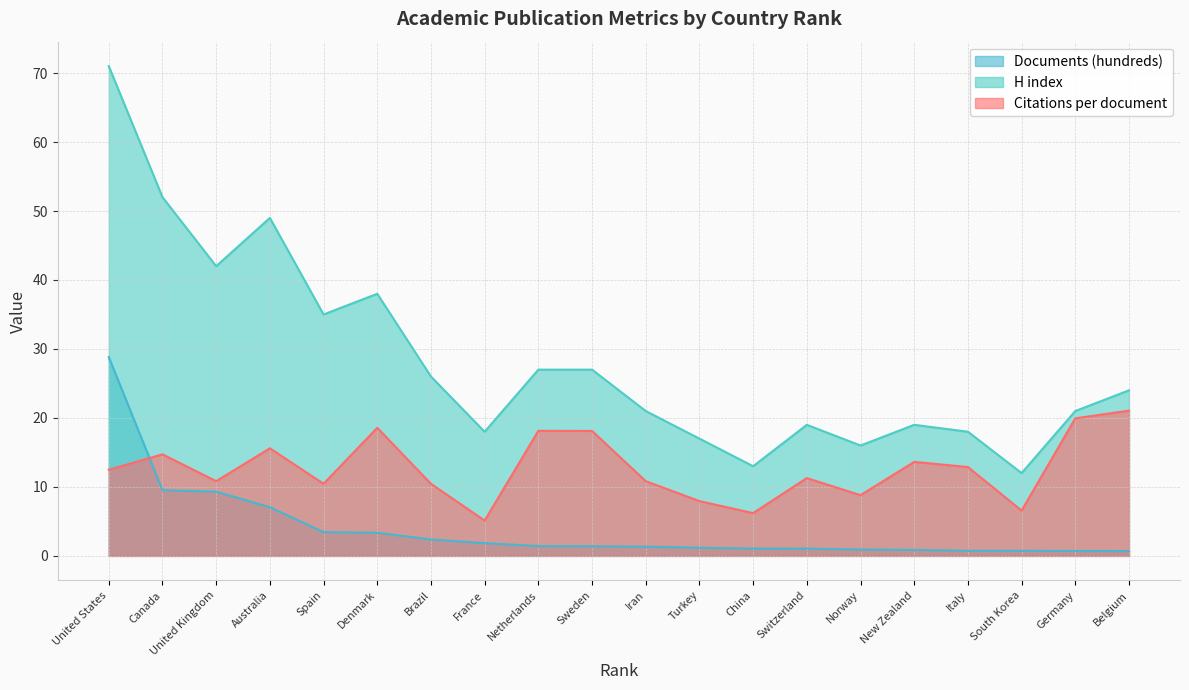

What is the sum of the Documents (hundreds) values at Turkey and Norway?

2.1